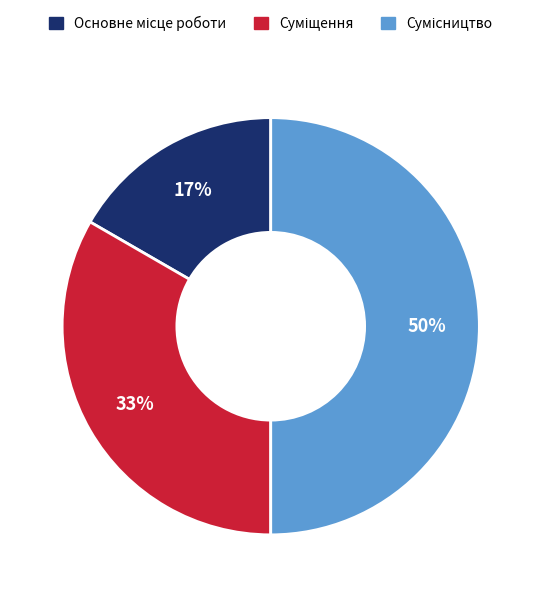

To the nearest percent, what is the difference between the largest and smallest slice percentages?

33%